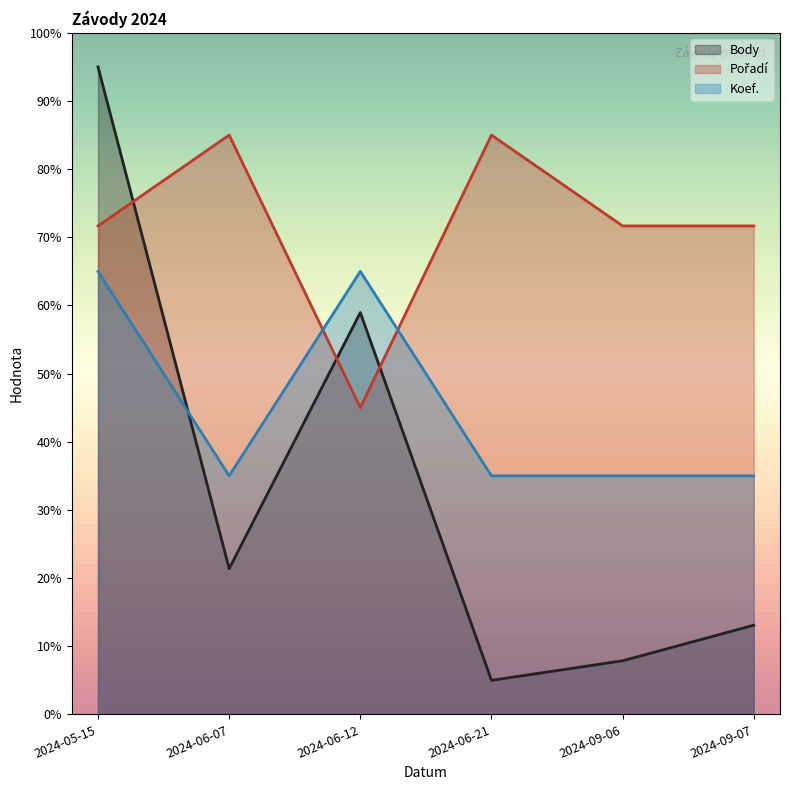

Count the number of categories in the chart.

6